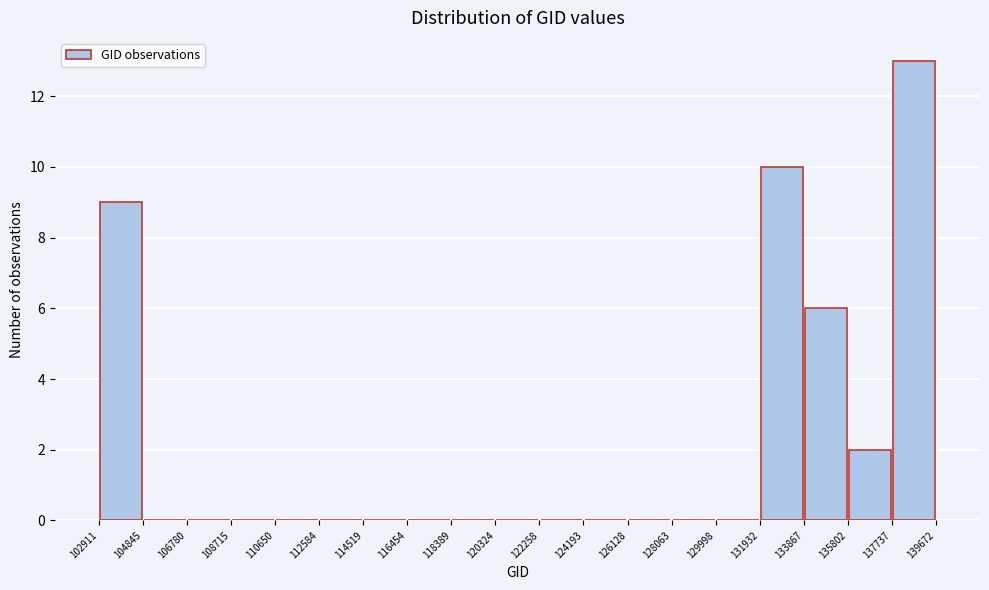

Reading left to right, list every bar in this chart as the range it spans on the x-axis followed by its height. The values are not printed on the chart, so give them approximately, as read against the axis.

102911 to 104845: 9
104845 to 106780: 0
106780 to 108715: 0
108715 to 110650: 0
110650 to 112584: 0
112584 to 114519: 0
114519 to 116454: 0
116454 to 118389: 0
118389 to 120324: 0
120324 to 122258: 0
122258 to 124193: 0
124193 to 126128: 0
126128 to 128063: 0
128063 to 129998: 0
129998 to 131932: 0
131932 to 133867: 10
133867 to 135802: 6
135802 to 137737: 2
137737 to 139672: 13